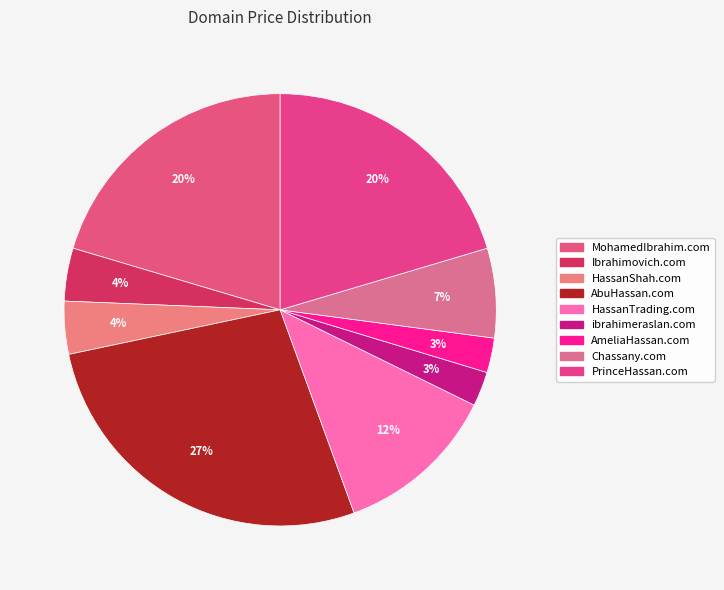

Count the number of slices in the pie.

9